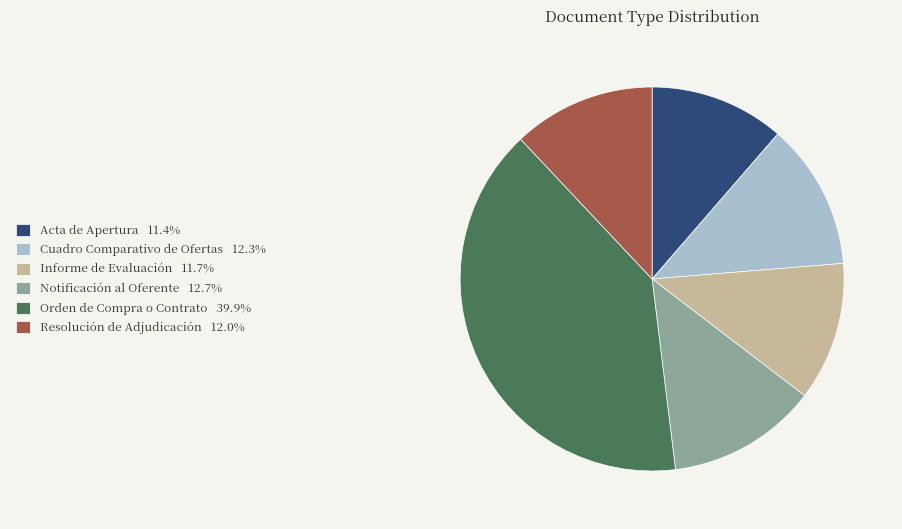

What is the largest slice in the pie chart?

Orden de Compra o Contrato